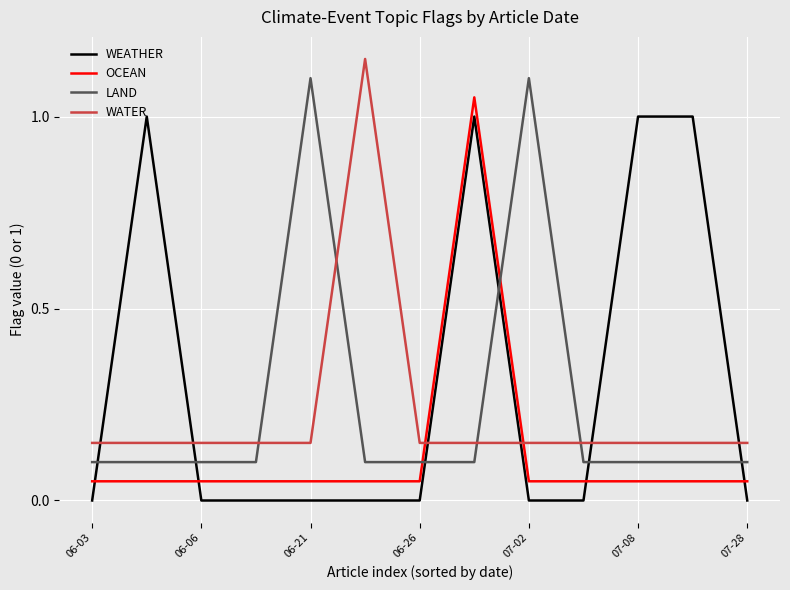

What is the highest value of the WEATHER series?

1.0